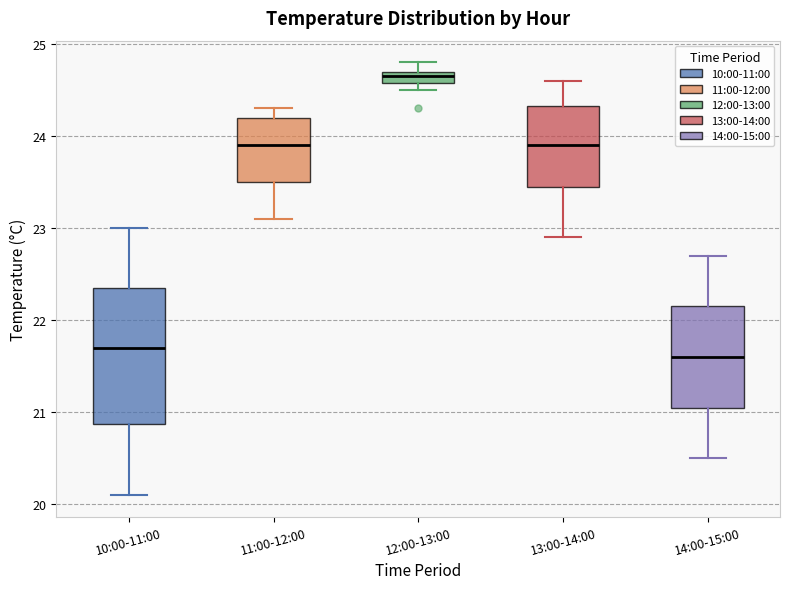

Which box has the highest median line?

12:00-13:00